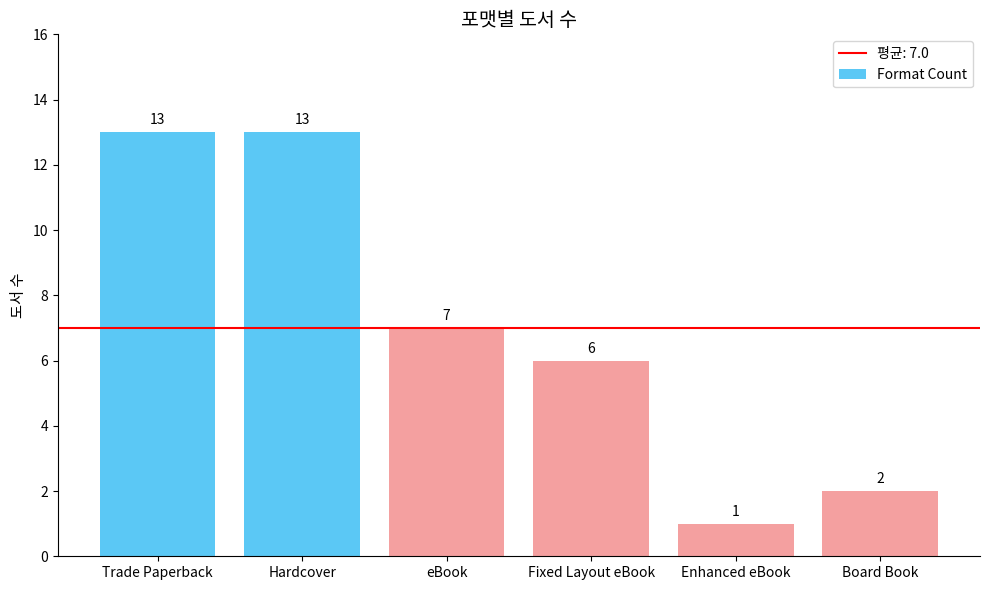

What is the change in value from Trade Paperback to Enhanced eBook?

-12